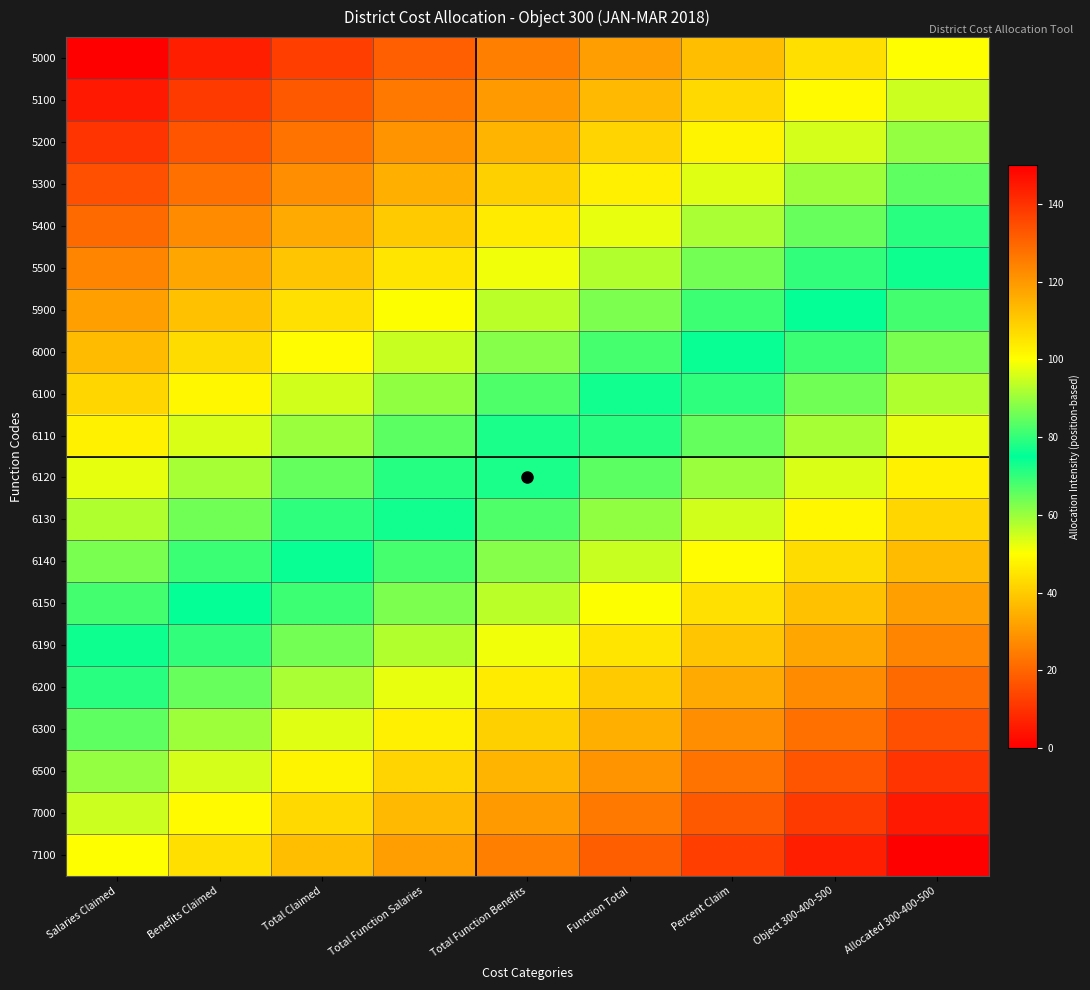

Reading right to left, extract all data points from this chart.

5000: Allocated 300-400-500=50.0	Object 300-400-500=43.8	Percent Claim=37.5	Function Total=31.2	Total Function Benefits=25.0	Total Function Salaries=18.8	Total Claimed=12.5	Benefits Claimed=6.2	Salaries Claimed=0.0
5100: Allocated 300-400-500=55.3	Object 300-400-500=49.0	Percent Claim=42.8	Function Total=36.5	Total Function Benefits=30.3	Total Function Salaries=24.0	Total Claimed=17.8	Benefits Claimed=11.5	Salaries Claimed=5.3
5200: Allocated 300-400-500=60.5	Object 300-400-500=54.3	Percent Claim=48.0	Function Total=41.8	Total Function Benefits=35.5	Total Function Salaries=29.3	Total Claimed=23.0	Benefits Claimed=16.8	Salaries Claimed=10.5
5300: Allocated 300-400-500=65.8	Object 300-400-500=59.5	Percent Claim=53.3	Function Total=47.0	Total Function Benefits=40.8	Total Function Salaries=34.5	Total Claimed=28.3	Benefits Claimed=22.0	Salaries Claimed=15.8
5400: Allocated 300-400-500=71.1	Object 300-400-500=64.8	Percent Claim=58.6	Function Total=52.3	Total Function Benefits=46.1	Total Function Salaries=39.8	Total Claimed=33.6	Benefits Claimed=27.3	Salaries Claimed=21.1
5500: Allocated 300-400-500=76.3	Object 300-400-500=70.1	Percent Claim=63.8	Function Total=57.6	Total Function Benefits=51.3	Total Function Salaries=45.1	Total Claimed=38.8	Benefits Claimed=32.6	Salaries Claimed=26.3
5900: Allocated 300-400-500=81.6	Object 300-400-500=75.3	Percent Claim=69.1	Function Total=62.8	Total Function Benefits=56.6	Total Function Salaries=50.3	Total Claimed=44.1	Benefits Claimed=37.8	Salaries Claimed=31.6
6000: Allocated 300-400-500=86.8	Object 300-400-500=80.6	Percent Claim=74.3	Function Total=68.1	Total Function Benefits=61.8	Total Function Salaries=55.6	Total Claimed=49.3	Benefits Claimed=43.1	Salaries Claimed=36.8
6100: Allocated 300-400-500=92.1	Object 300-400-500=85.9	Percent Claim=79.6	Function Total=73.4	Total Function Benefits=67.1	Total Function Salaries=60.9	Total Claimed=54.6	Benefits Claimed=48.4	Salaries Claimed=42.1
6110: Allocated 300-400-500=97.4	Object 300-400-500=91.1	Percent Claim=84.9	Function Total=78.6	Total Function Benefits=72.4	Total Function Salaries=66.1	Total Claimed=59.9	Benefits Claimed=53.6	Salaries Claimed=47.4
6120: Allocated 300-400-500=102.6	Object 300-400-500=96.4	Percent Claim=90.1	Function Total=83.9	Total Function Benefits=77.6	Total Function Salaries=71.4	Total Claimed=65.1	Benefits Claimed=58.9	Salaries Claimed=52.6
6130: Allocated 300-400-500=107.9	Object 300-400-500=101.6	Percent Claim=95.4	Function Total=89.1	Total Function Benefits=82.9	Total Function Salaries=76.6	Total Claimed=70.4	Benefits Claimed=64.1	Salaries Claimed=57.9
6140: Allocated 300-400-500=113.2	Object 300-400-500=106.9	Percent Claim=100.7	Function Total=94.4	Total Function Benefits=88.2	Total Function Salaries=81.9	Total Claimed=75.7	Benefits Claimed=69.4	Salaries Claimed=63.2
6150: Allocated 300-400-500=118.4	Object 300-400-500=112.2	Percent Claim=105.9	Function Total=99.7	Total Function Benefits=93.4	Total Function Salaries=87.2	Total Claimed=80.9	Benefits Claimed=74.7	Salaries Claimed=68.4
6190: Allocated 300-400-500=123.7	Object 300-400-500=117.4	Percent Claim=111.2	Function Total=104.9	Total Function Benefits=98.7	Total Function Salaries=92.4	Total Claimed=86.2	Benefits Claimed=79.9	Salaries Claimed=73.7
6200: Allocated 300-400-500=128.9	Object 300-400-500=122.7	Percent Claim=116.4	Function Total=110.2	Total Function Benefits=103.9	Total Function Salaries=97.7	Total Claimed=91.4	Benefits Claimed=85.2	Salaries Claimed=78.9
6300: Allocated 300-400-500=134.2	Object 300-400-500=128.0	Percent Claim=121.7	Function Total=115.5	Total Function Benefits=109.2	Total Function Salaries=103.0	Total Claimed=96.7	Benefits Claimed=90.5	Salaries Claimed=84.2
6500: Allocated 300-400-500=139.5	Object 300-400-500=133.2	Percent Claim=127.0	Function Total=120.7	Total Function Benefits=114.5	Total Function Salaries=108.2	Total Claimed=102.0	Benefits Claimed=95.7	Salaries Claimed=89.5
7000: Allocated 300-400-500=144.7	Object 300-400-500=138.5	Percent Claim=132.2	Function Total=126.0	Total Function Benefits=119.7	Total Function Salaries=113.5	Total Claimed=107.2	Benefits Claimed=101.0	Salaries Claimed=94.7
7100: Allocated 300-400-500=150.0	Object 300-400-500=143.8	Percent Claim=137.5	Function Total=131.2	Total Function Benefits=125.0	Total Function Salaries=118.8	Total Claimed=112.5	Benefits Claimed=106.2	Salaries Claimed=100.0